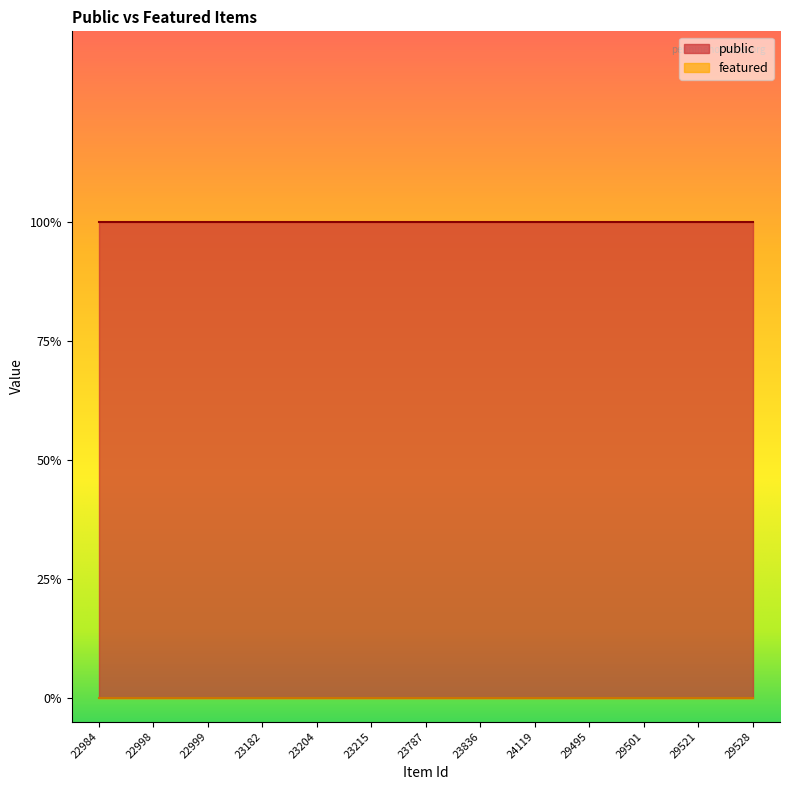

List the labels in order of featured value, smallest first.

22984, 22998, 22999, 23182, 23204, 23215, 23787, 23836, 24119, 29495, 29501, 29521, 29528